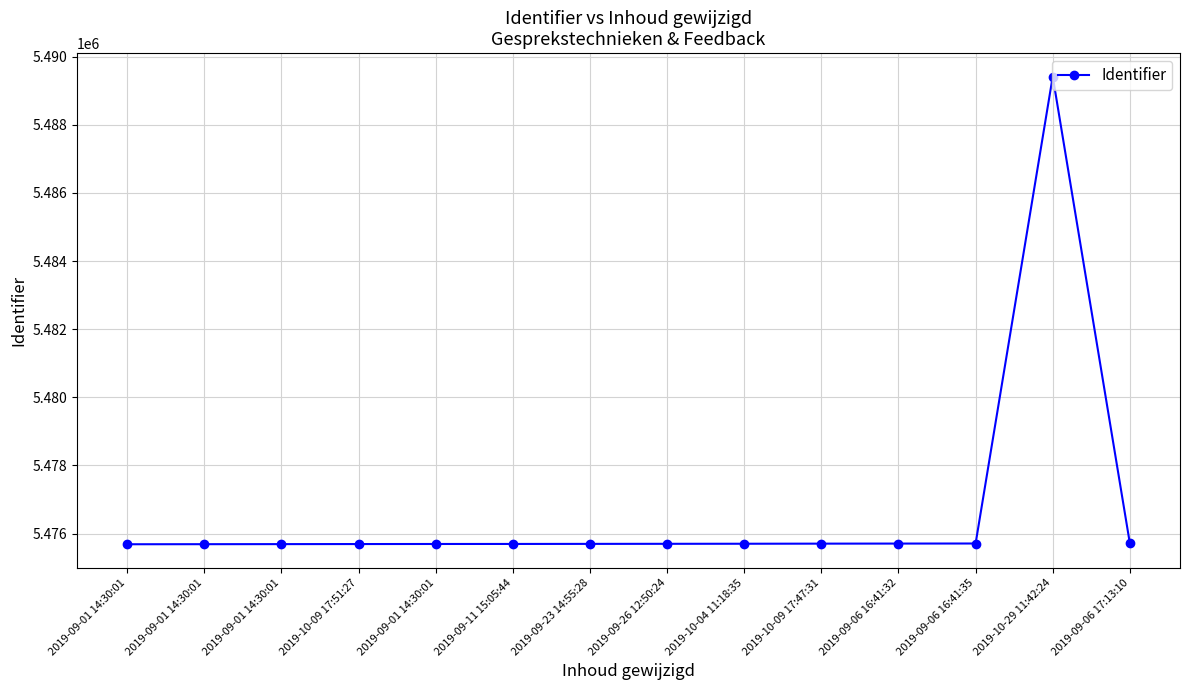

What is the sum of all values?

76673524